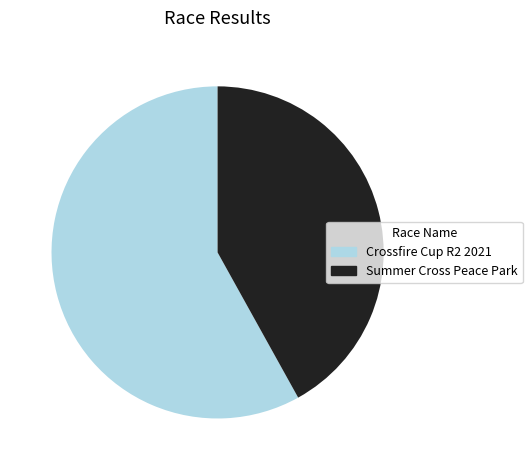

Which slice is the largest?

Crossfire Cup R2 2021